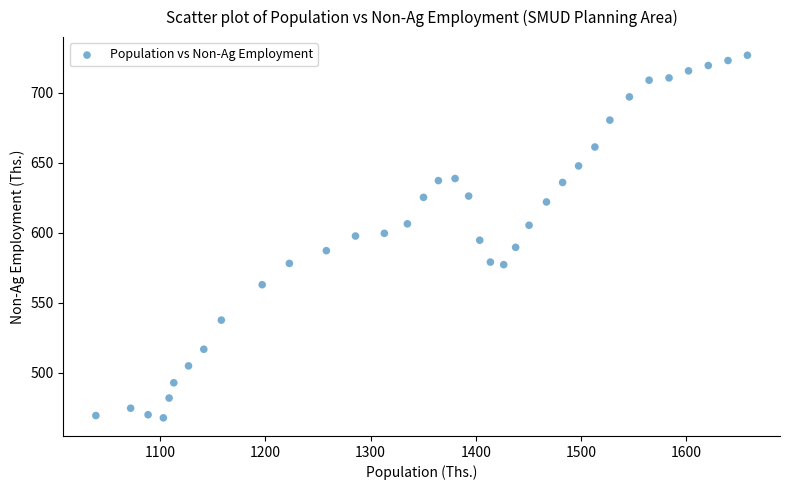

What is the range of Y values (max minus min)?

258.9